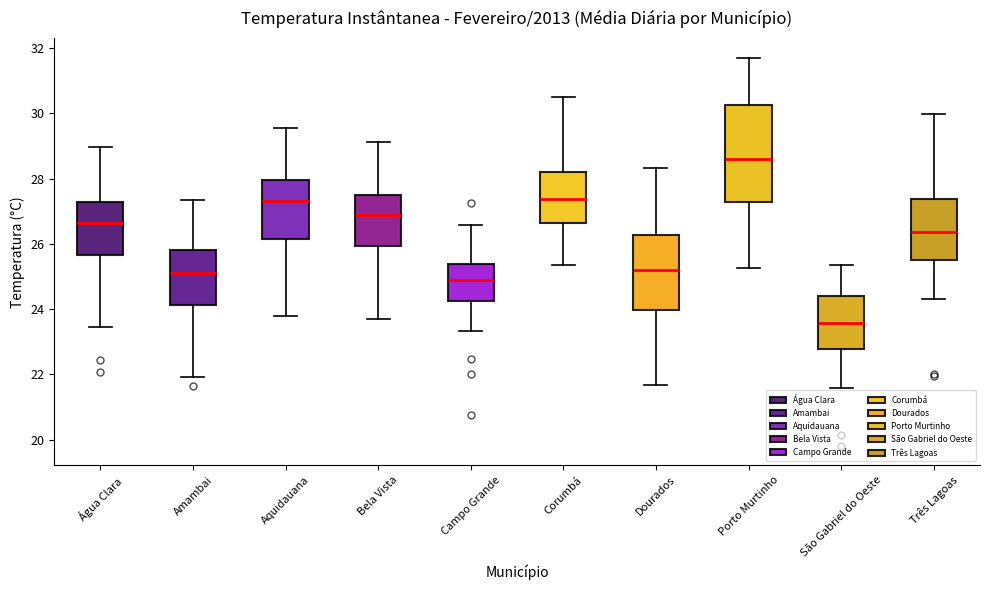

Reading left to right, read every box against the y-axis: the position of its median line, the range the box covers, and the ends of its whiskers. The values are not printed on the chart, so give them approximately, as read against the axis.

Água Clara: median 26.6, box 25.6 to 27.2, whiskers 23.4 to 29.0
Amambai: median 25.2, box 24.2 to 25.8, whiskers 22.0 to 27.4
Aquidauana: median 27.4, box 26.2 to 28.0, whiskers 23.8 to 29.6
Bela Vista: median 27.0, box 26.0 to 27.6, whiskers 23.8 to 29.2
Campo Grande: median 24.8, box 24.2 to 25.4, whiskers 23.4 to 26.6
Corumbá: median 27.4, box 26.6 to 28.2, whiskers 25.4 to 30.4
Dourados: median 25.2, box 24.0 to 26.2, whiskers 21.6 to 28.4
Porto Murtinho: median 28.6, box 27.2 to 30.2, whiskers 25.2 to 31.8
São Gabriel do Oeste: median 23.6, box 22.8 to 24.4, whiskers 21.6 to 25.4
Três Lagoas: median 26.4, box 25.6 to 27.4, whiskers 24.4 to 30.0